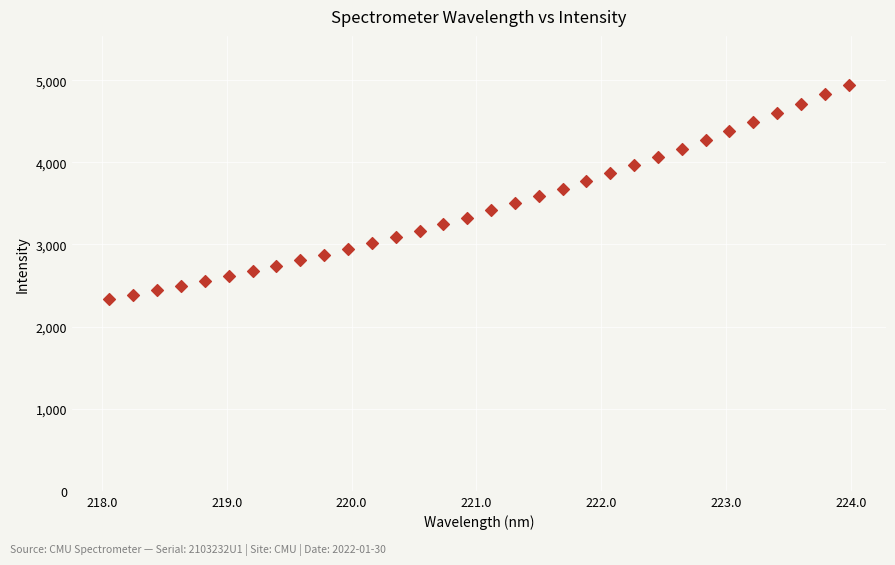

What is the range of Y values (max minus min)?

2608.4